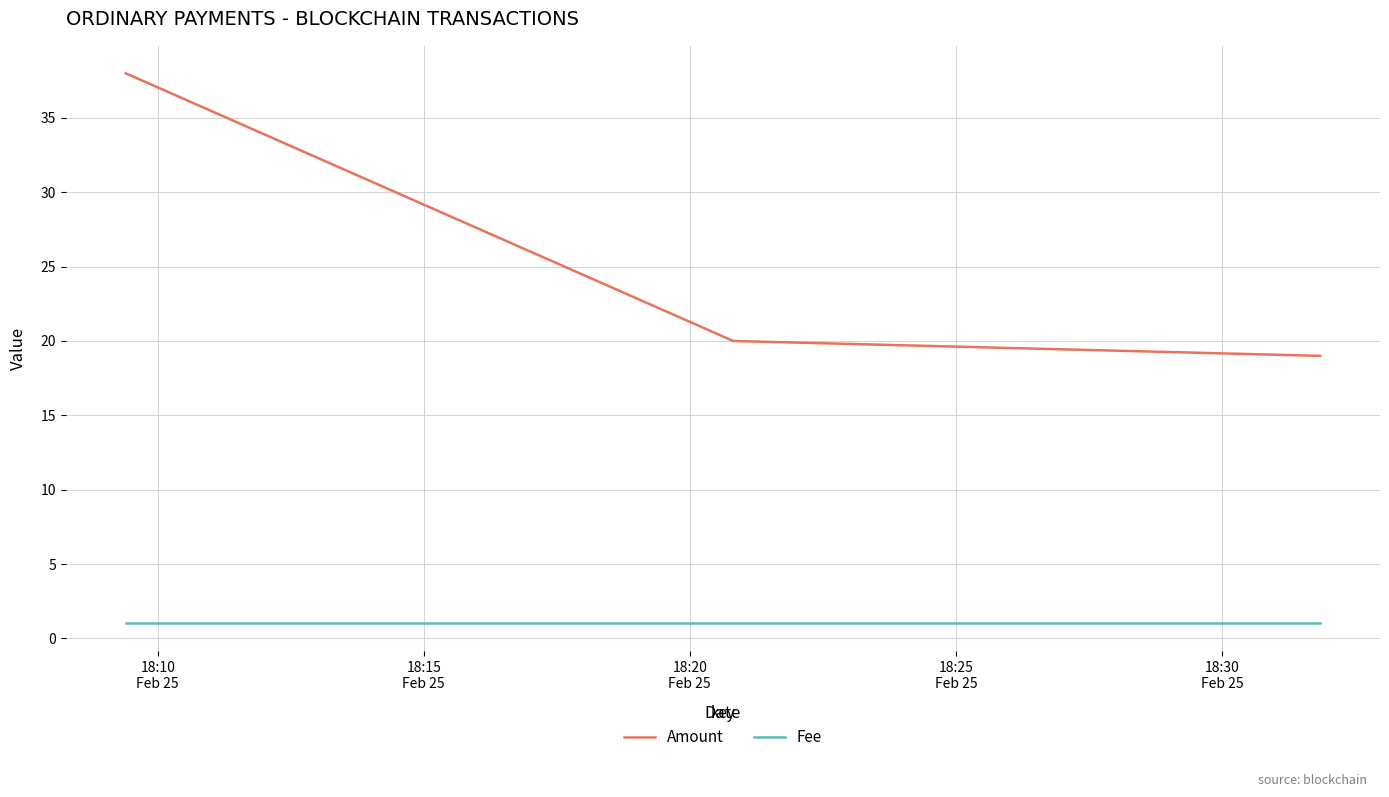

List the series in order of their overall mean, highest first.

Amount, Fee